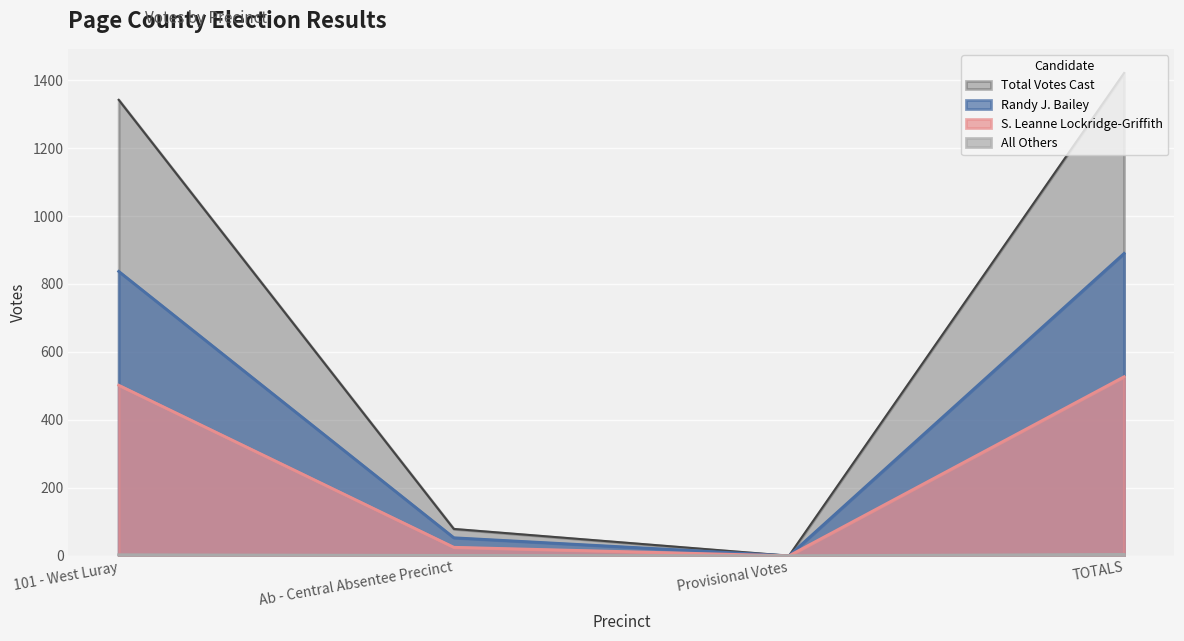

The All Others series shows 0 at Provisional Votes. True or false?

True